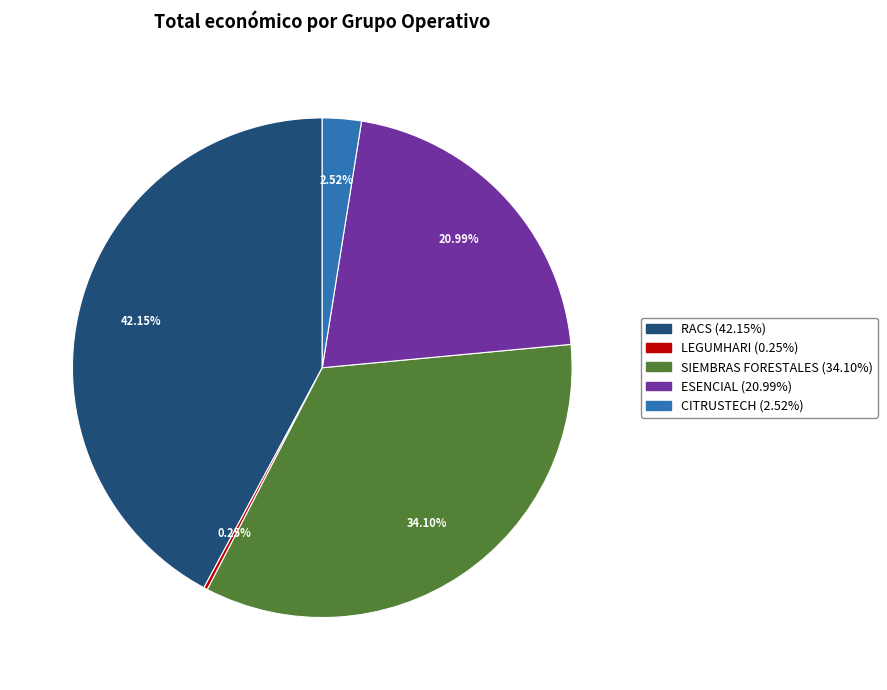

What percentage do SIEMBRAS FORESTALES and RACS together represent?

76.2%